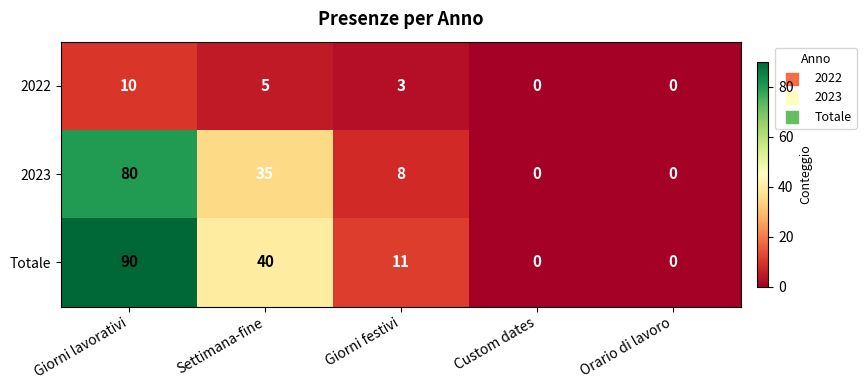

Rank the series by their maximum value, from highest to lowest.

Totale, 2023, 2022